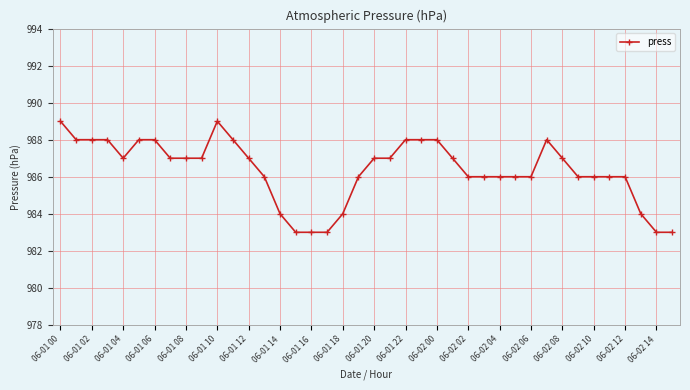

What is the smallest value displayed?

983